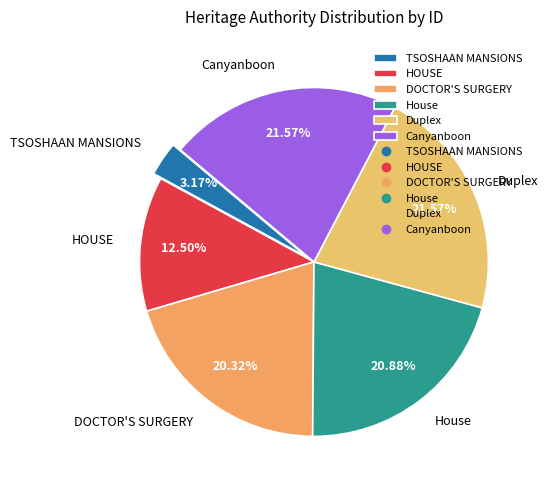

Is the sum of TSOSHAAN MANSIONS and Canyanboon greater than half?

No